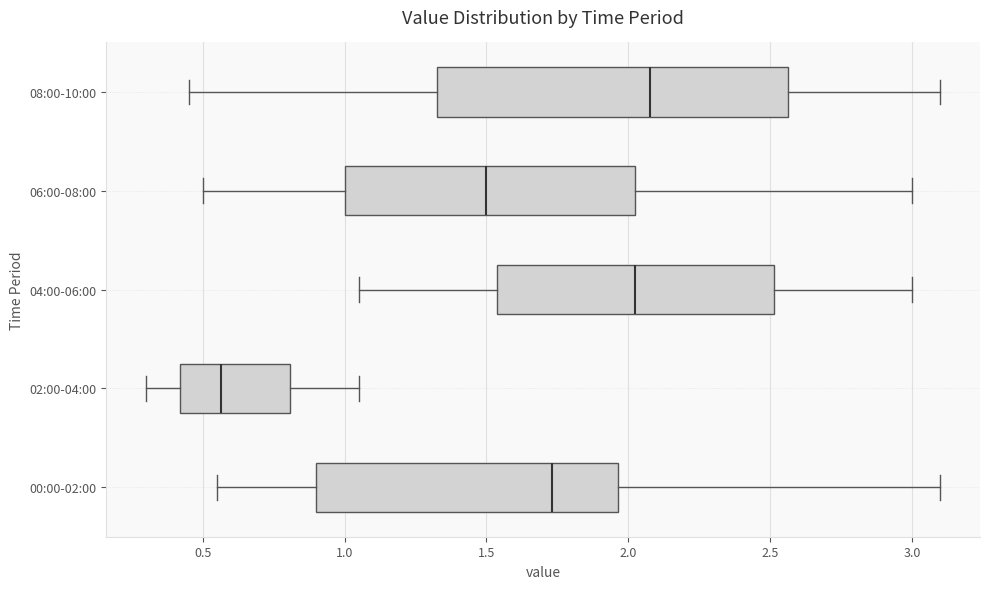

Comparing the boxes themselves (not the whiskers), which one is the widest?

08:00-10:00